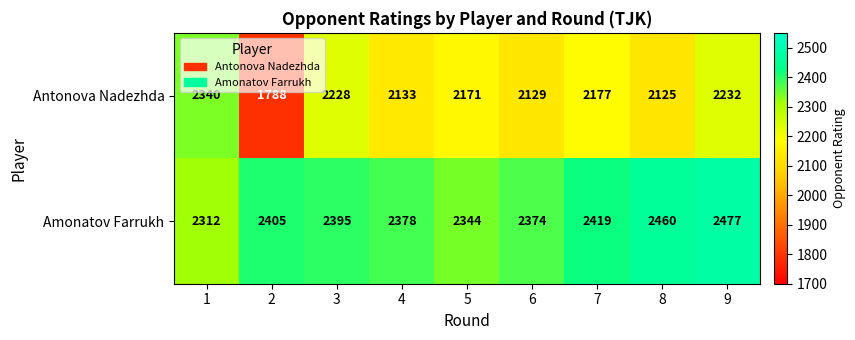

Where is Amonatov Farrukh nearest to the value 2394?

3